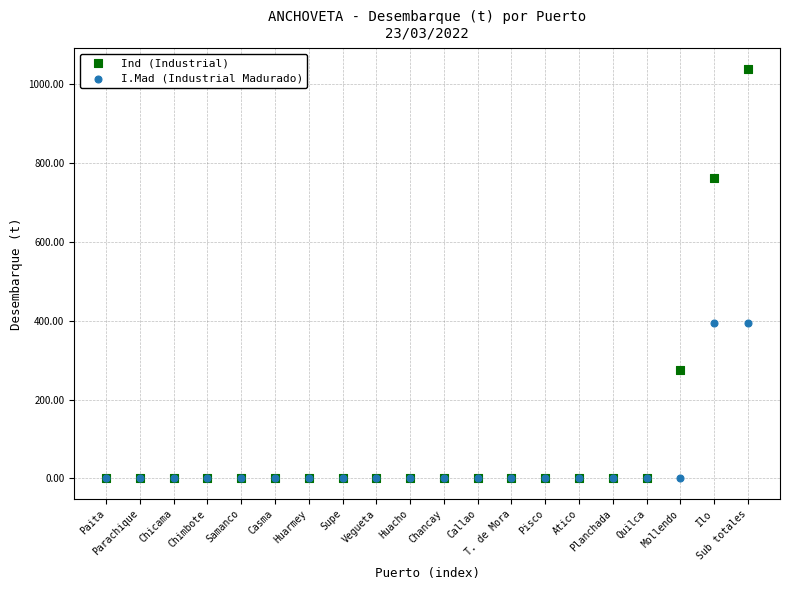

Which series has the largest Y range (max minus min)?

Ind (Industrial)